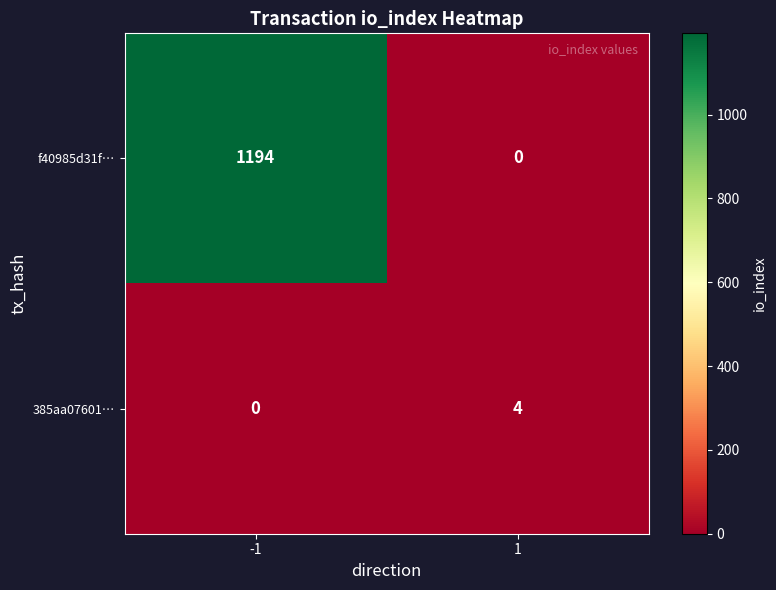

At how many categories does at least one series exceed 373?

1